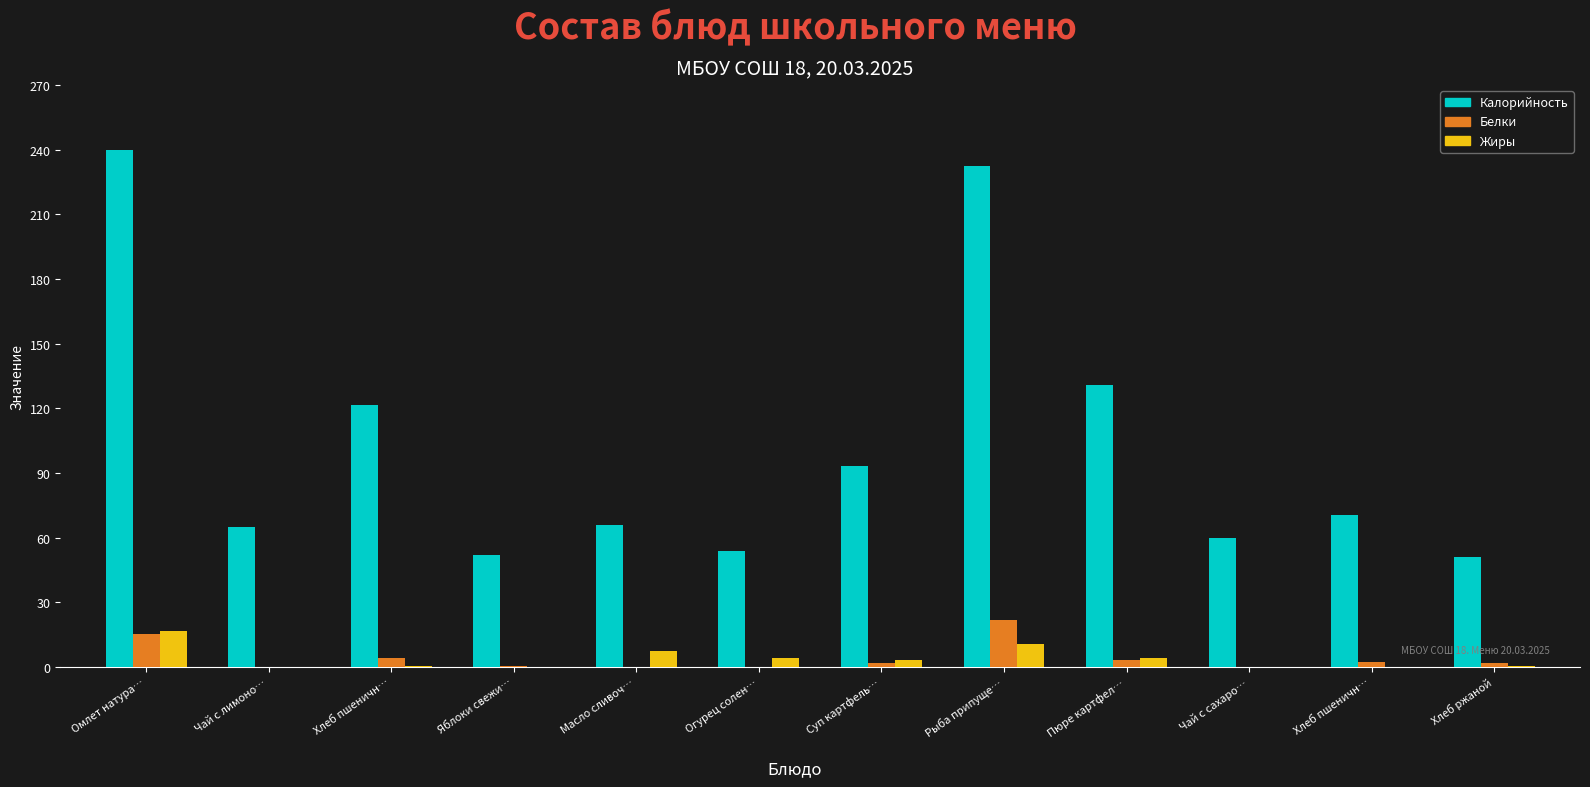

What is the maximum value shown in the chart?

240.0